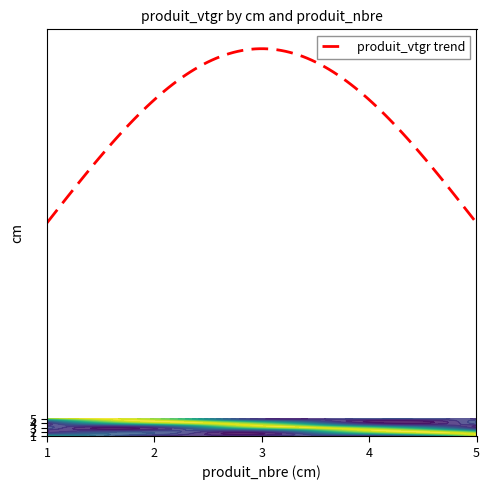

True or false: 3 has a value of 9.0 at 5.

True